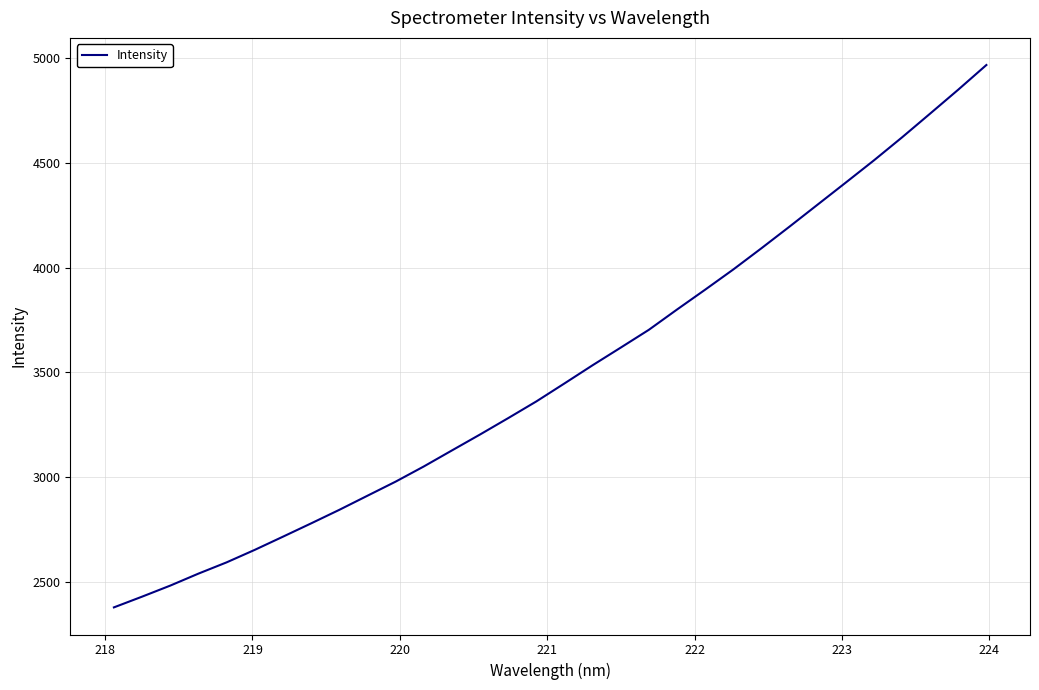

How many lines are shown in the chart?

1